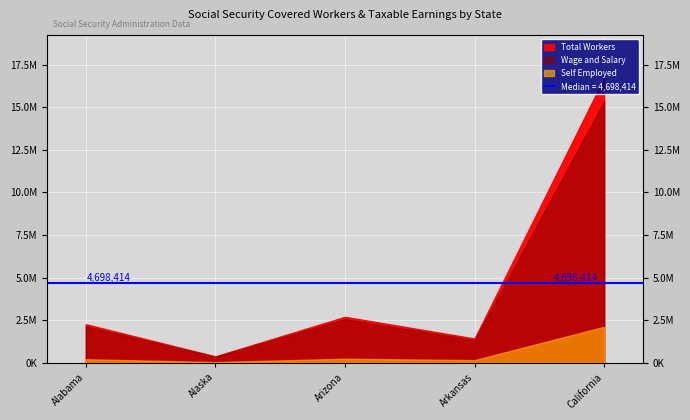

Is the value of Taxable Earnings Total at Arkansas greater than the value of Self Employed at Alabama?

Yes